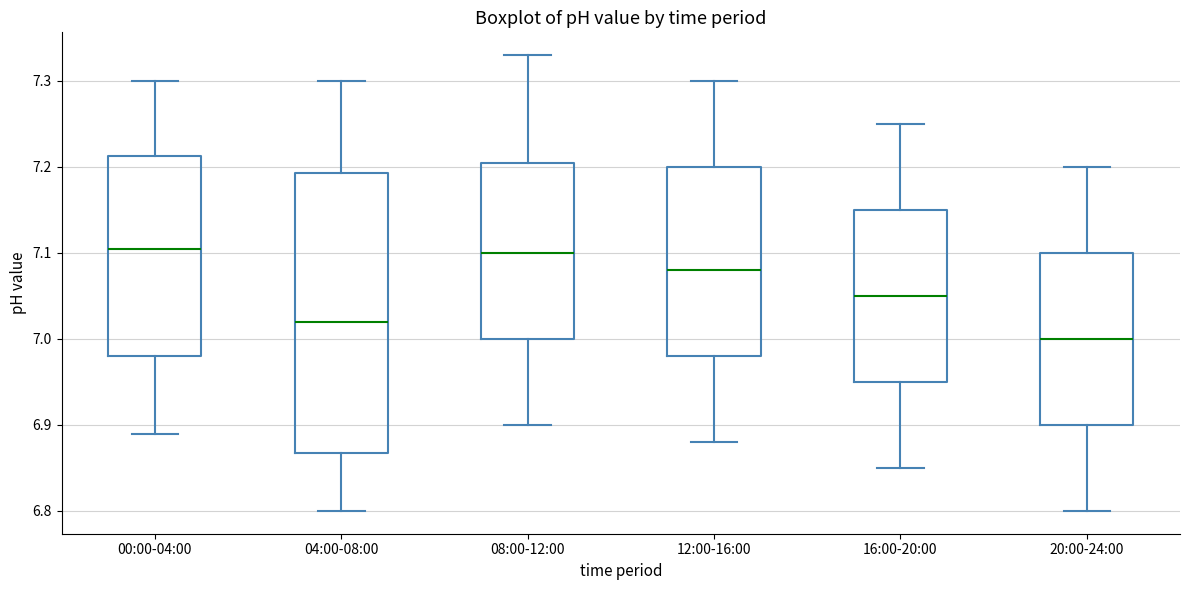

Which box's median line is the lowest?

20:00-24:00